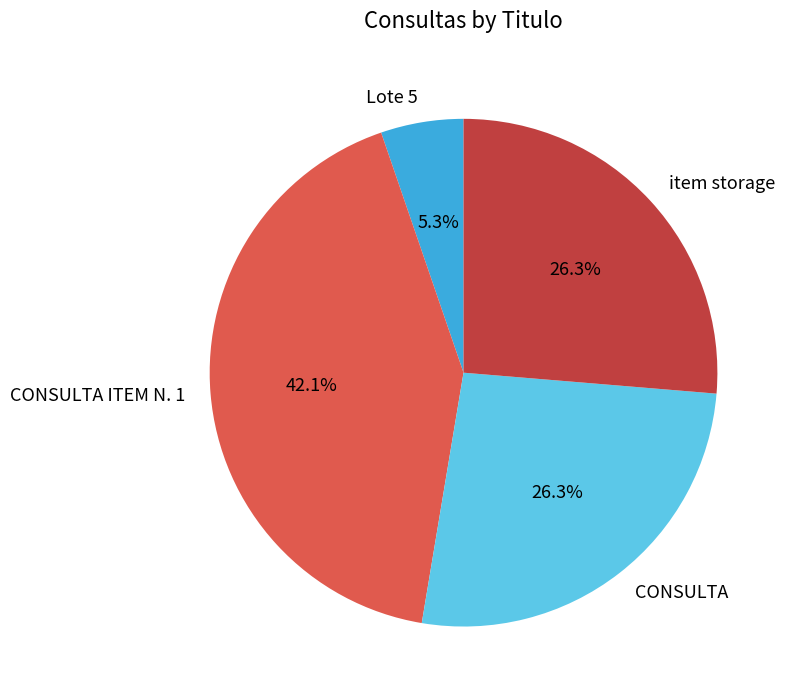

How many segments does this pie chart have?

4